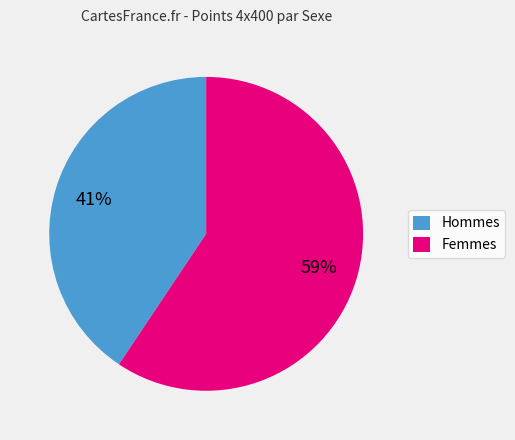

Combined, do Femmes and Hommes account for over 50%?

Yes